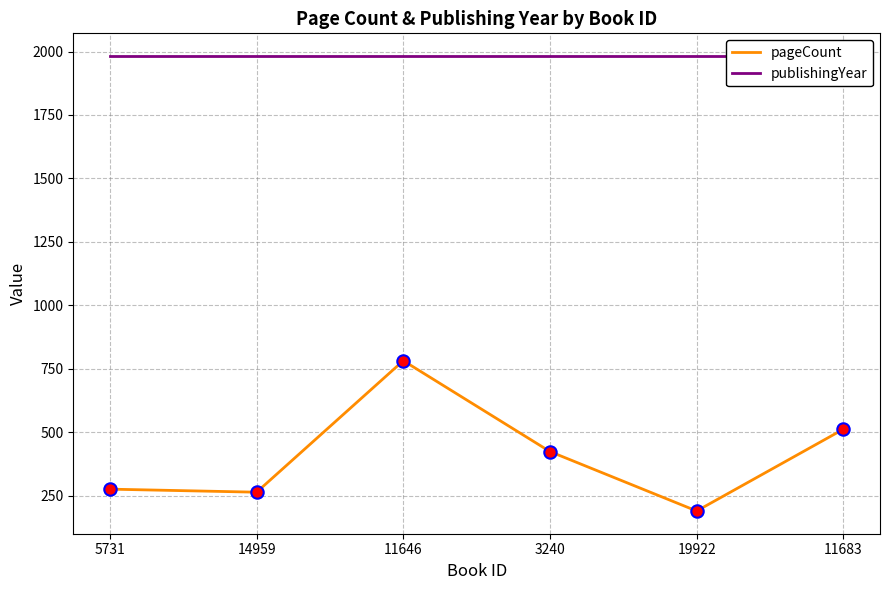

What are all the series names shown in the legend?

pageCount, publishingYear